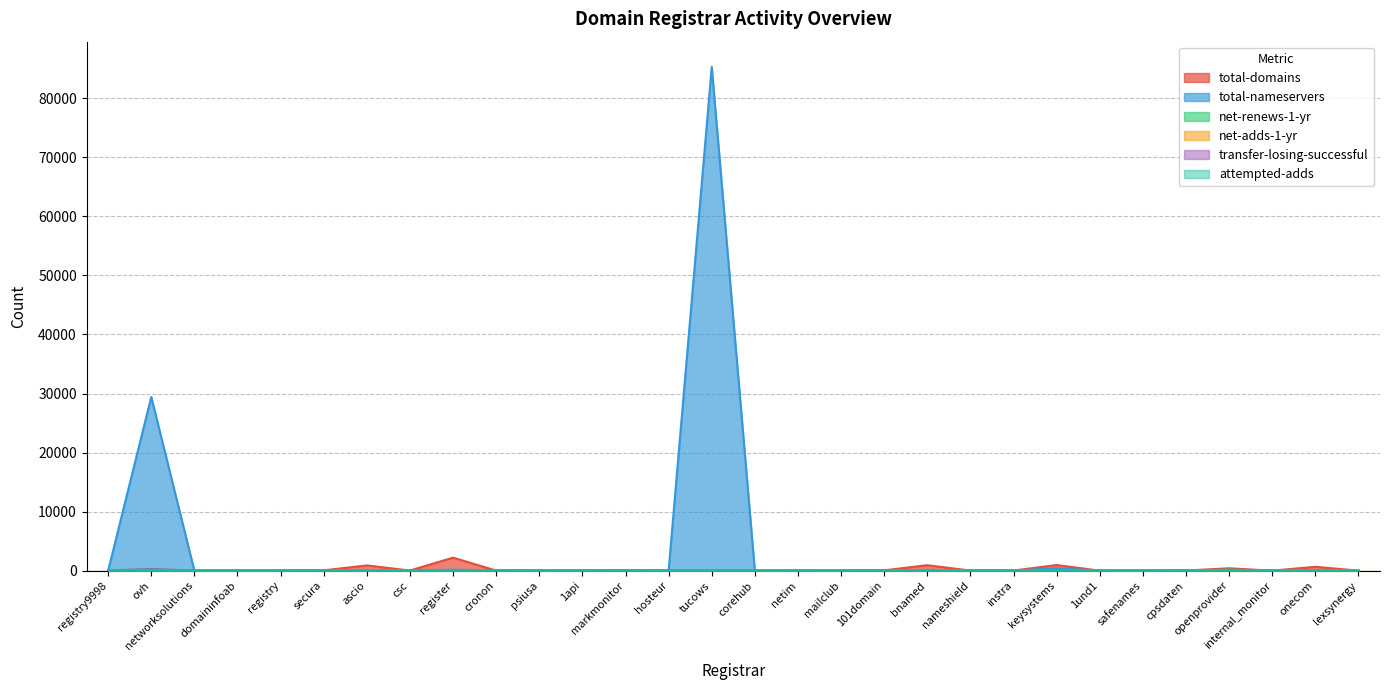

What is the sum of all attempted-adds values?

99